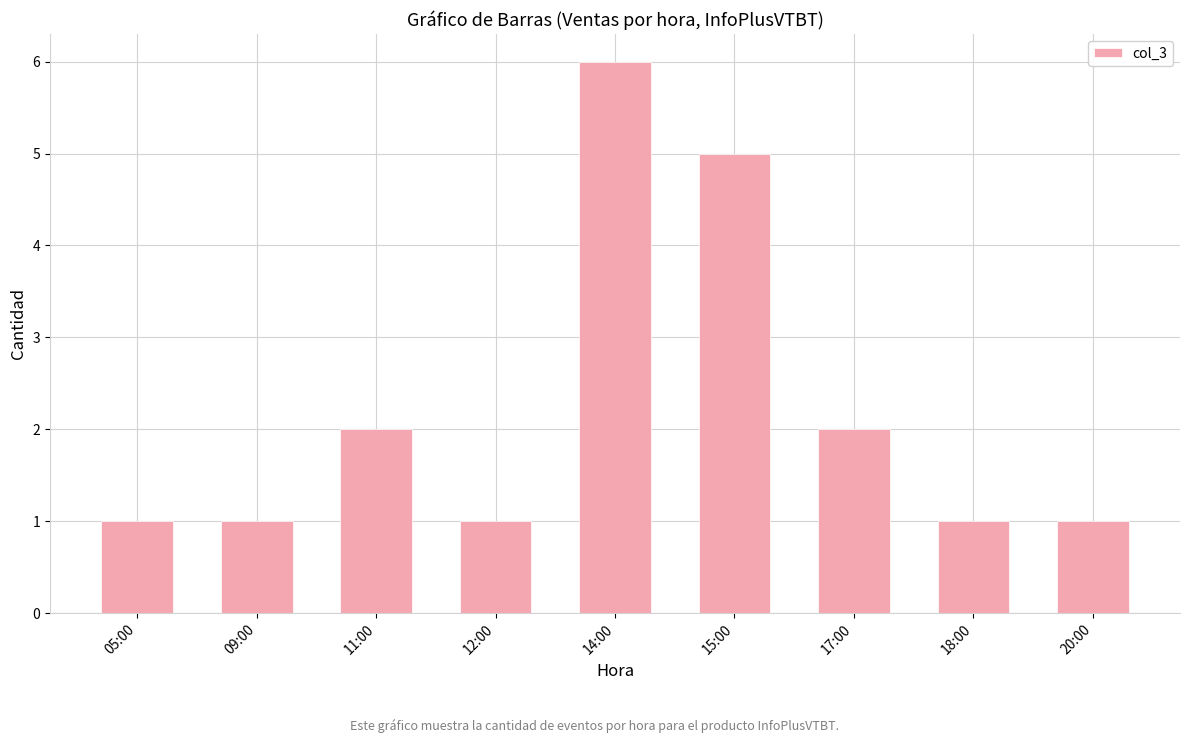

The chart shows a value of 2 at 20:00. True or false?

False